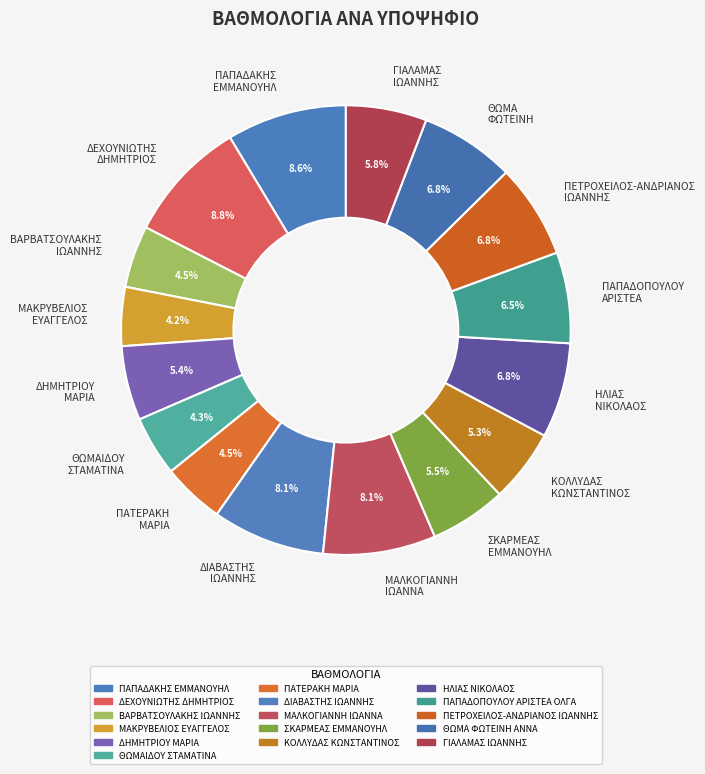

What portion of the pie excludes ΔΗΜΗΤΡΙΟΥ ΜΑΡΙΑ?

94.6%